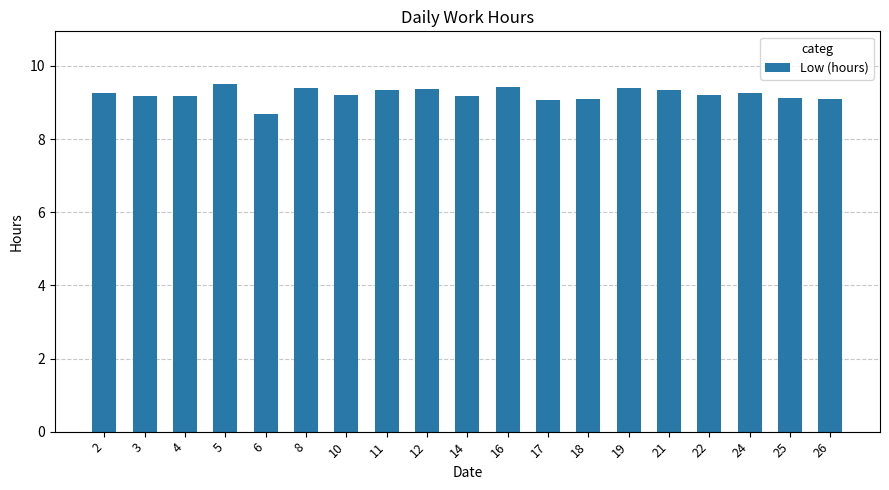

Which label corresponds to the largest value in the chart?

5